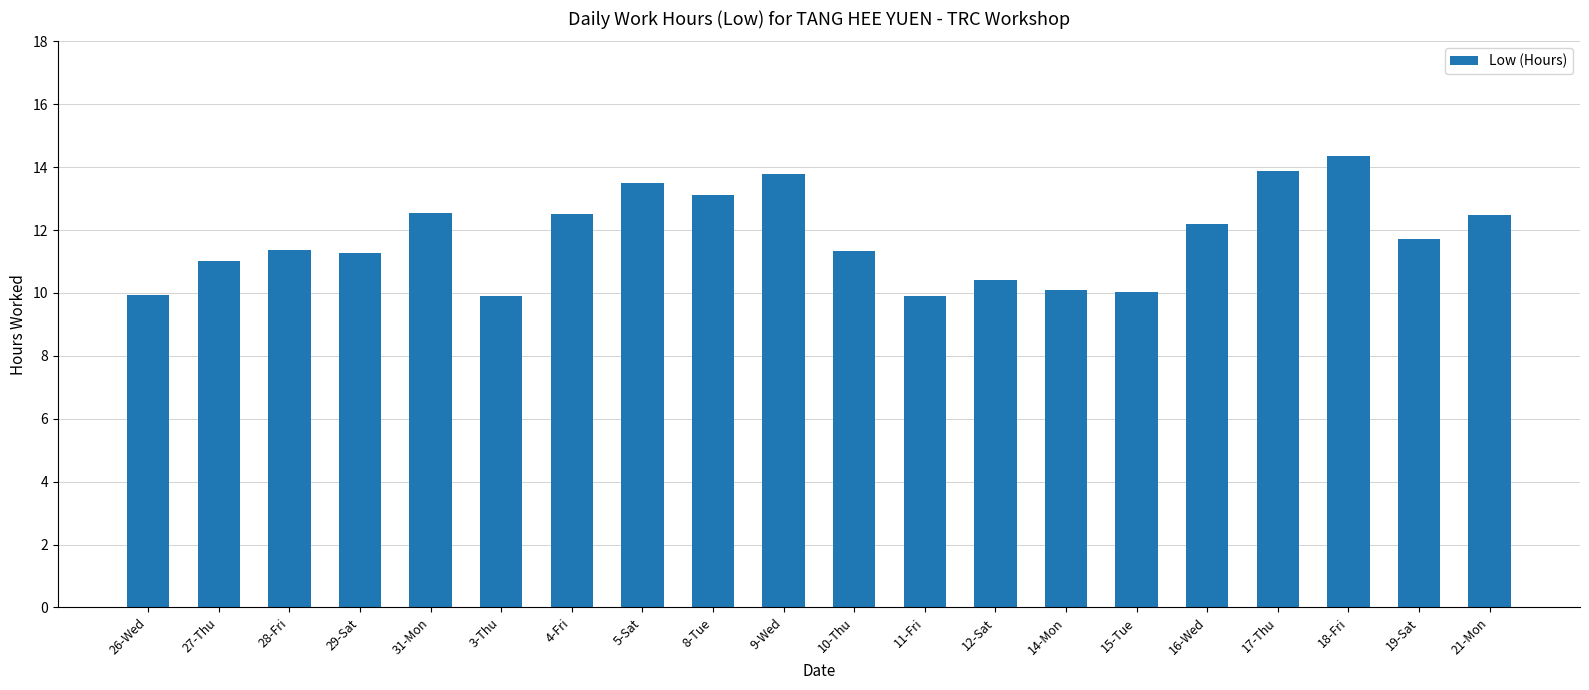

Which has a higher value, 10-Thu or 16-Wed?

16-Wed